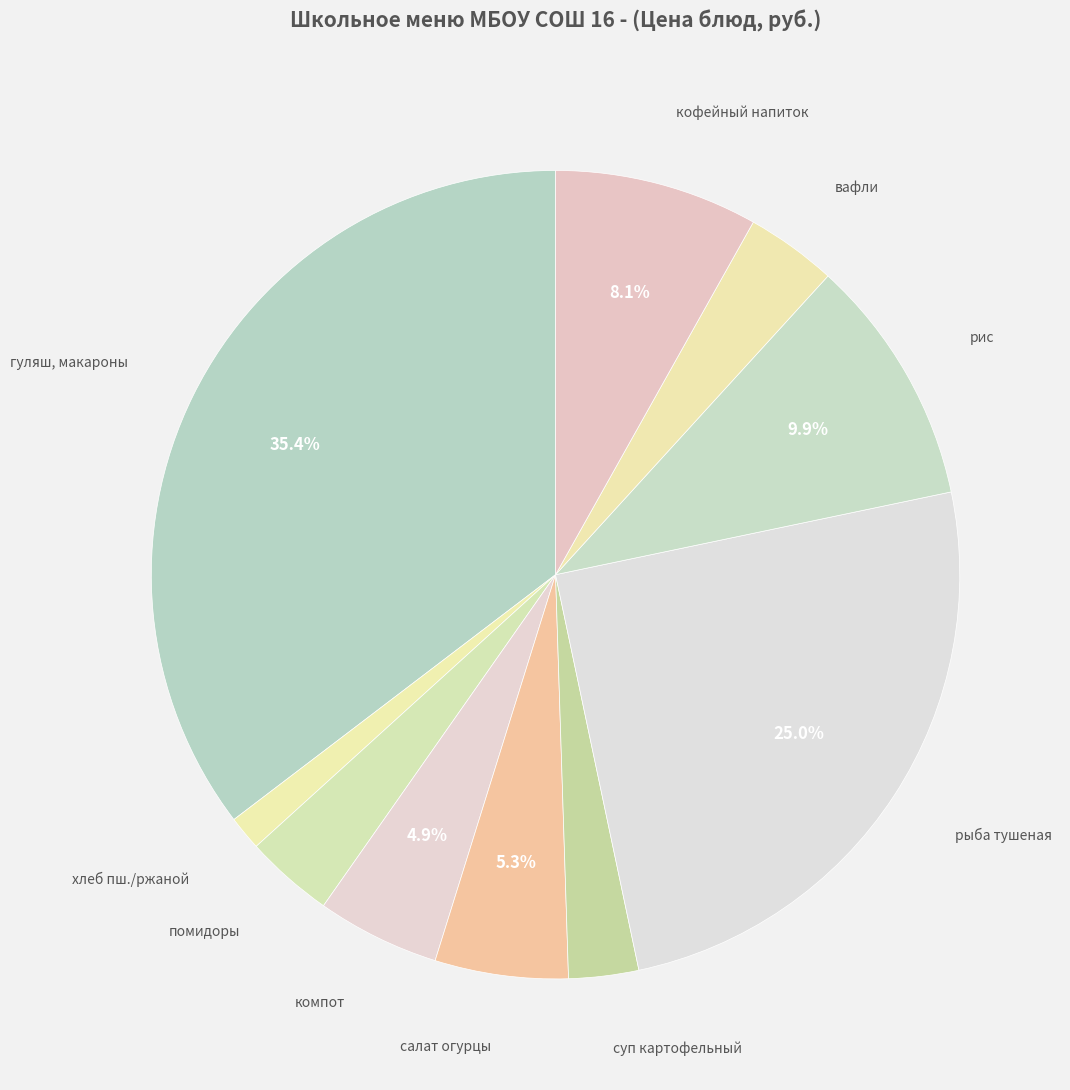

Count the number of slices in the pie.

10